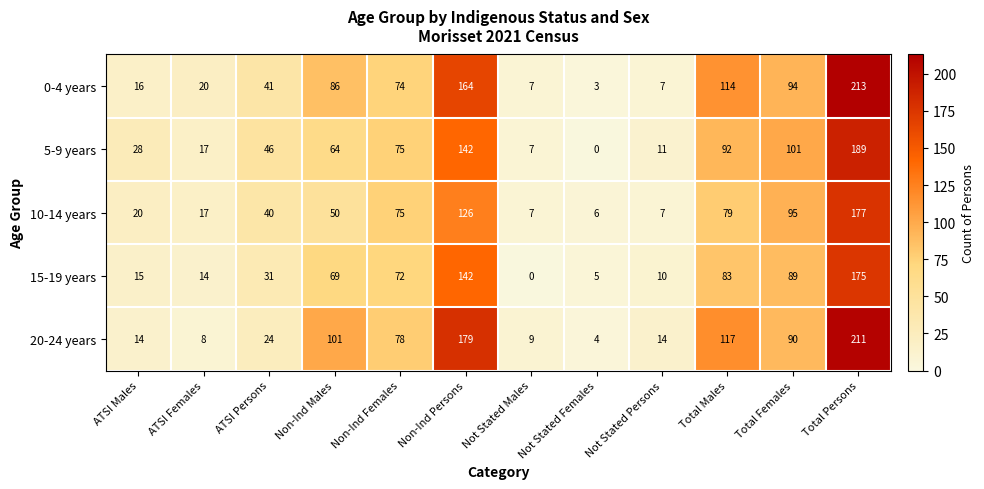

Count the number of data series in this chart.

5